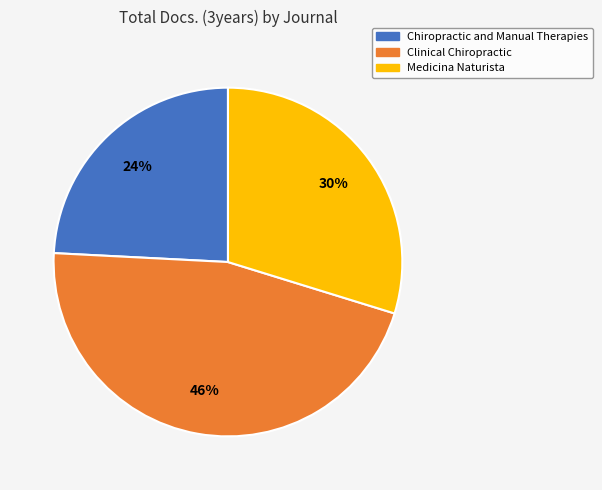

Do Chiropractic and Manual Therapies and Clinical Chiropractic together represent more than half of the pie?

Yes